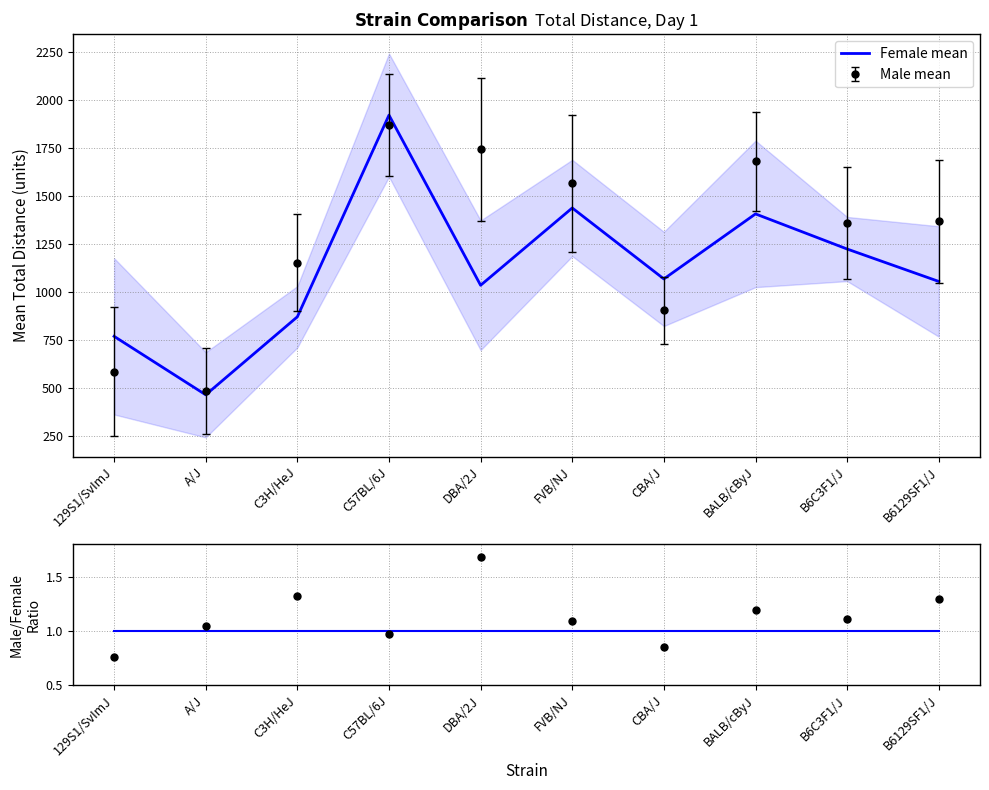

Rank the categories by value from highest to lowest.

C57BL/6J, FVB/NJ, BALB/cByJ, B6C3F1/J, CBA/J, B6129SF1/J, DBA/2J, C3H/HeJ, 129S1/SvImJ, A/J